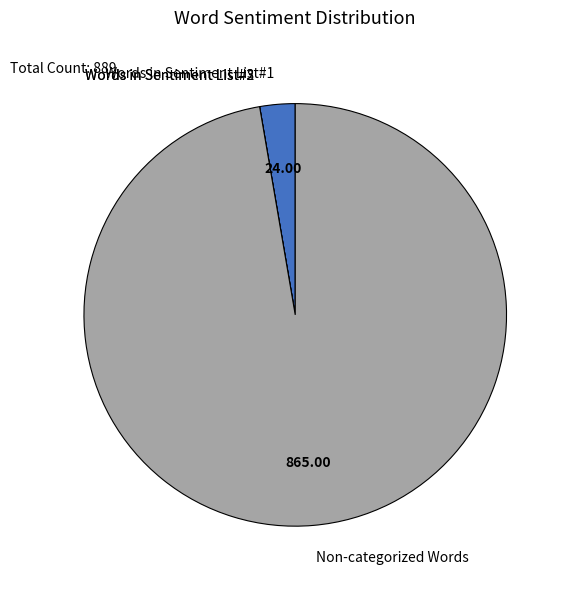

Which category has the biggest portion of the pie?

Non-categorized Words